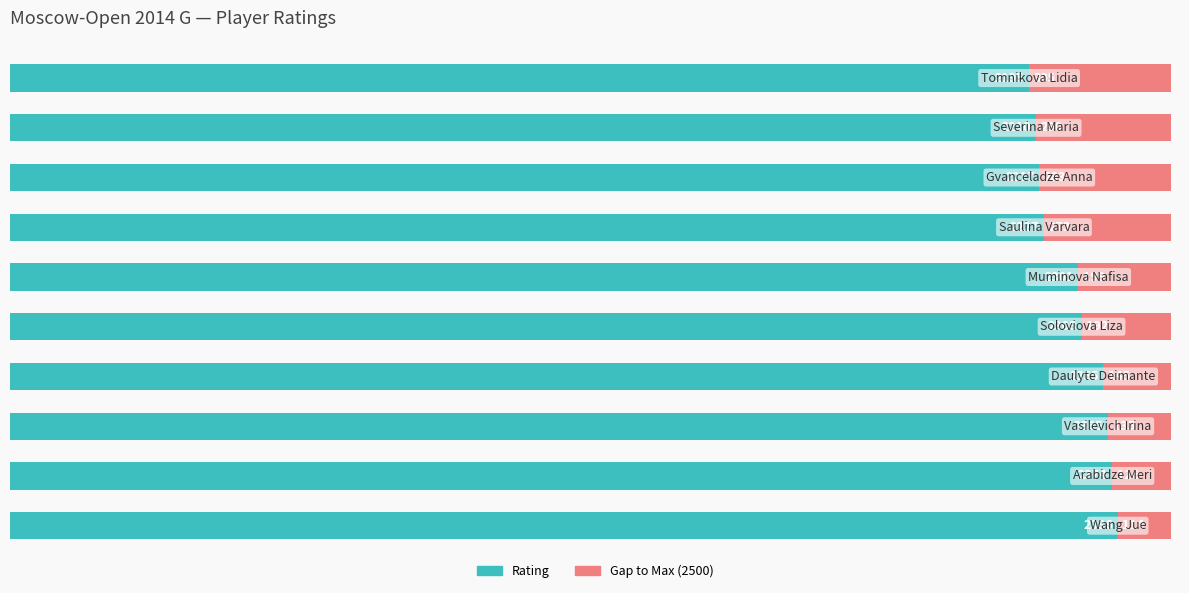

True or false: Rating has a value of 2195 at 9.

True